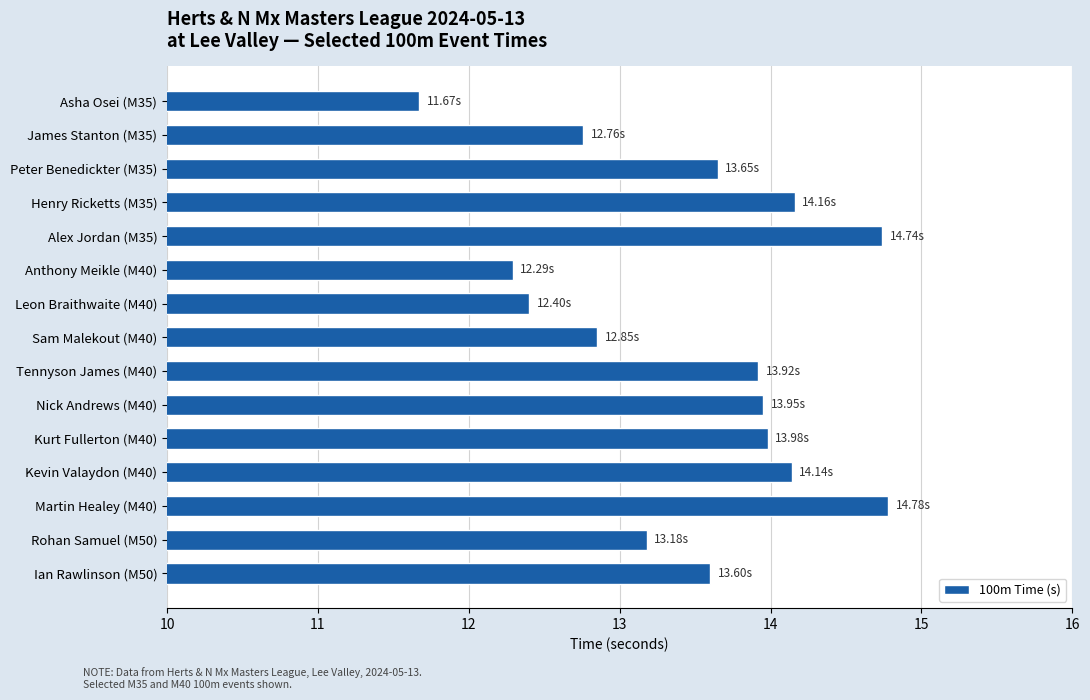

Approximately how many times larger is the value at Tennyson James (M40) compared to Rohan Samuel (M50)?

1.1